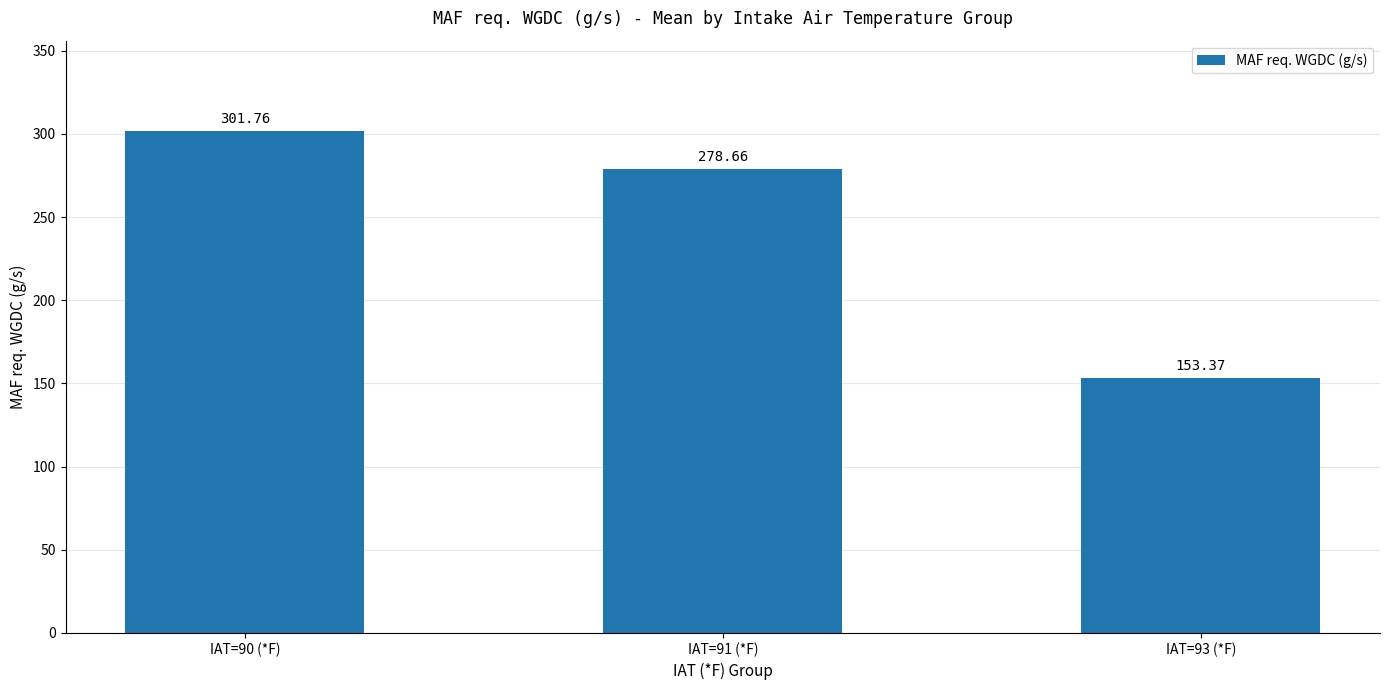

Are the bars grouped side by side (vs. stacked)?

No